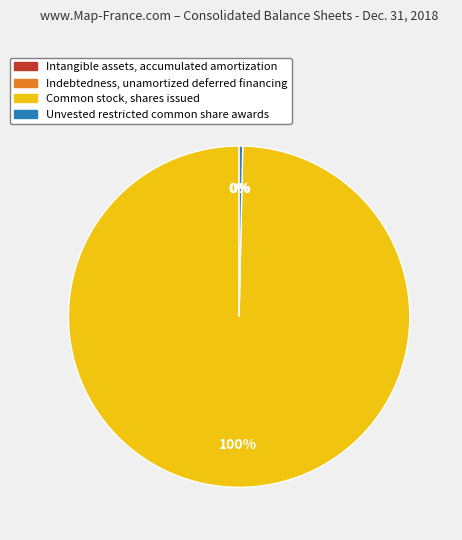

Which category has the biggest portion of the pie?

Common stock, shares issued